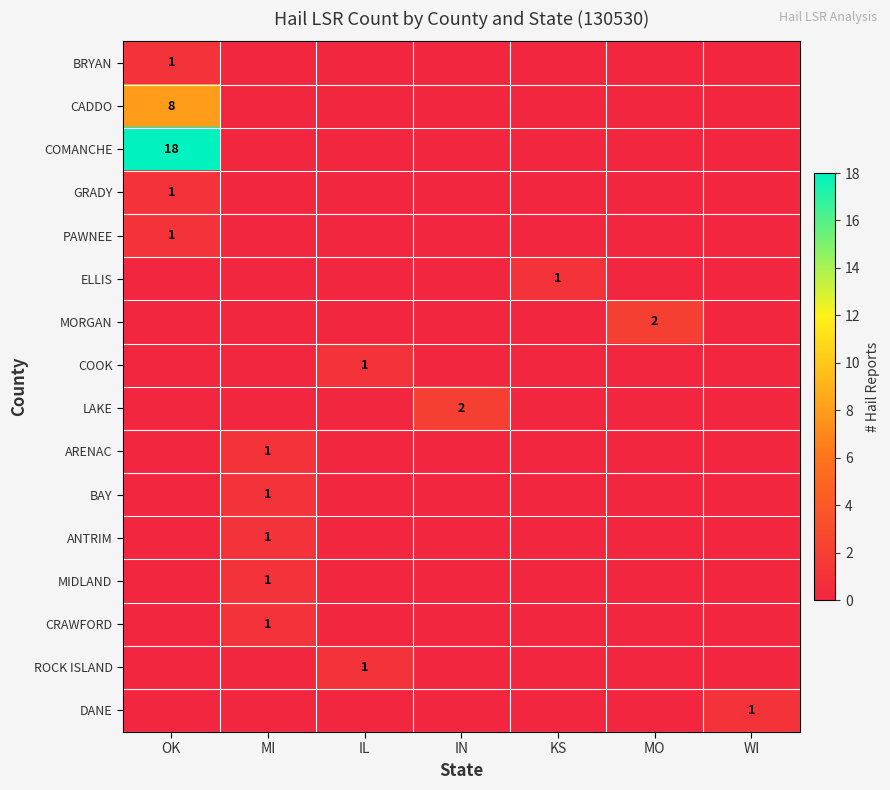

The ANTRIM series shows 0 at MI. True or false?

False